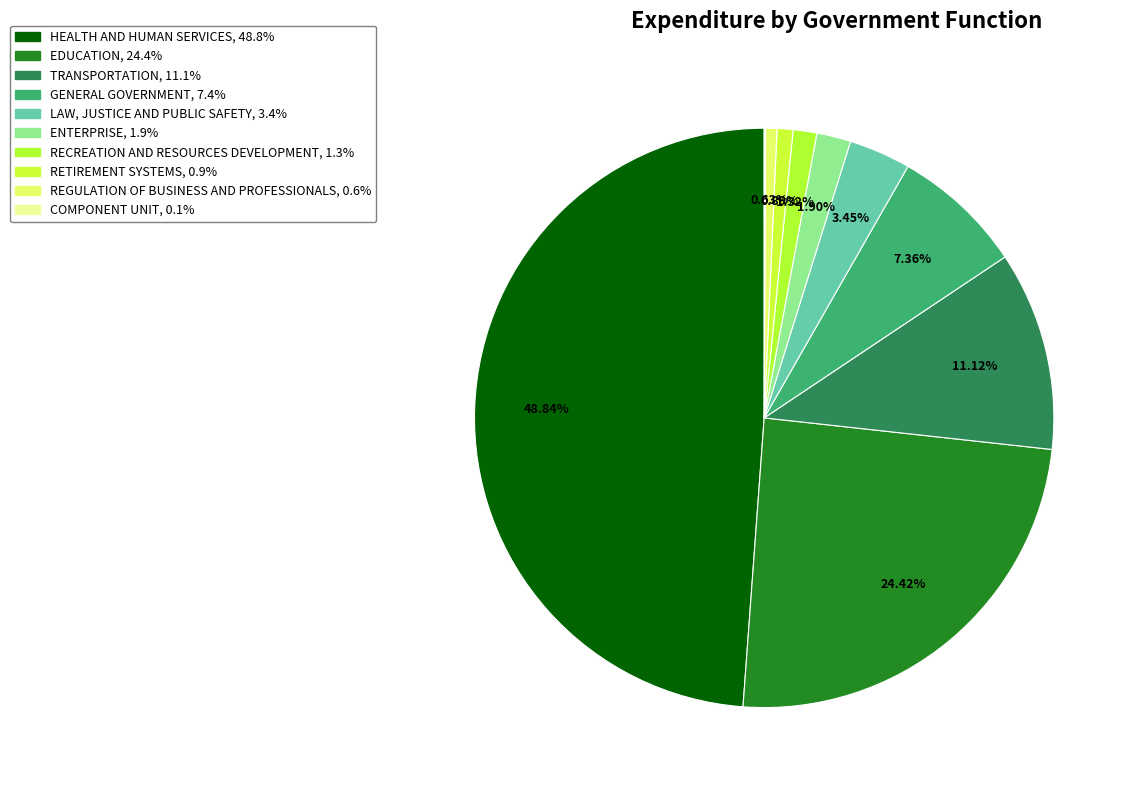

How many slices are in this pie chart?

10